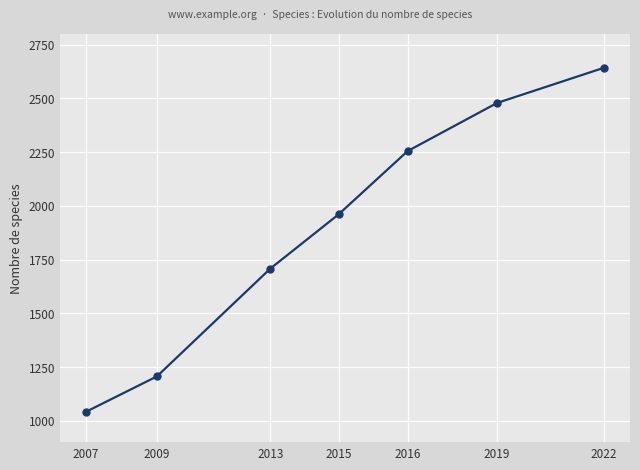

At which category does the chart reach its peak across all series?

2022